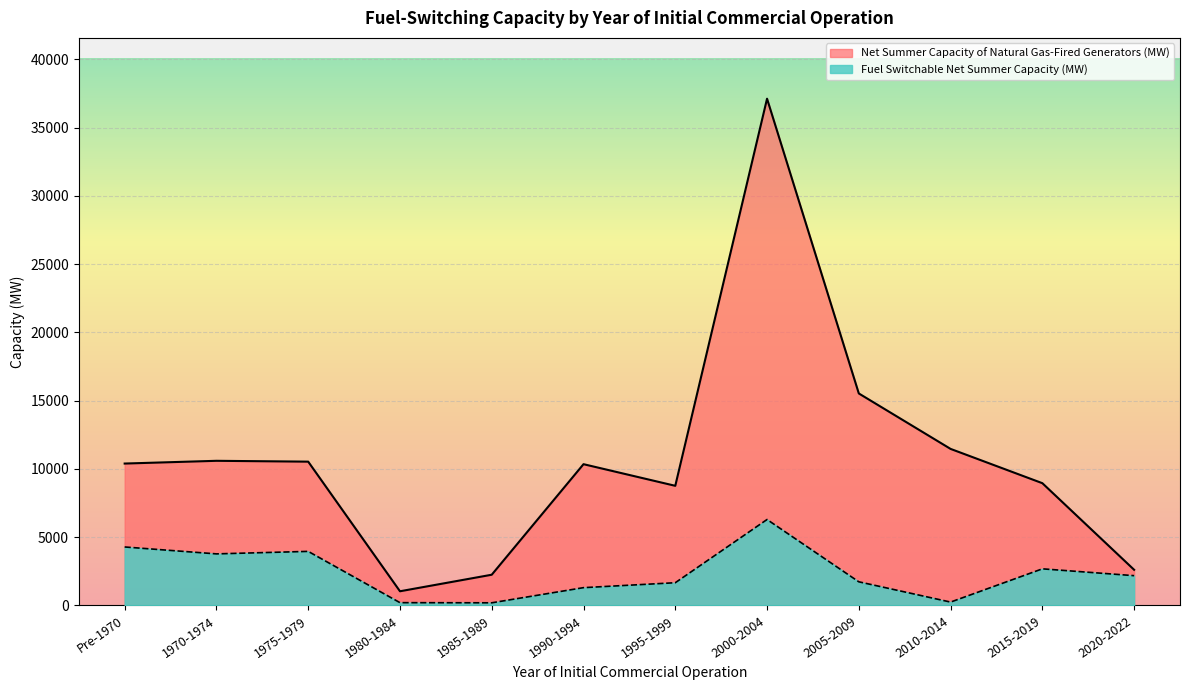

What is the sum of all Net Summer Capacity of Natural Gas-Fired Generators (MW) values?

129571.8